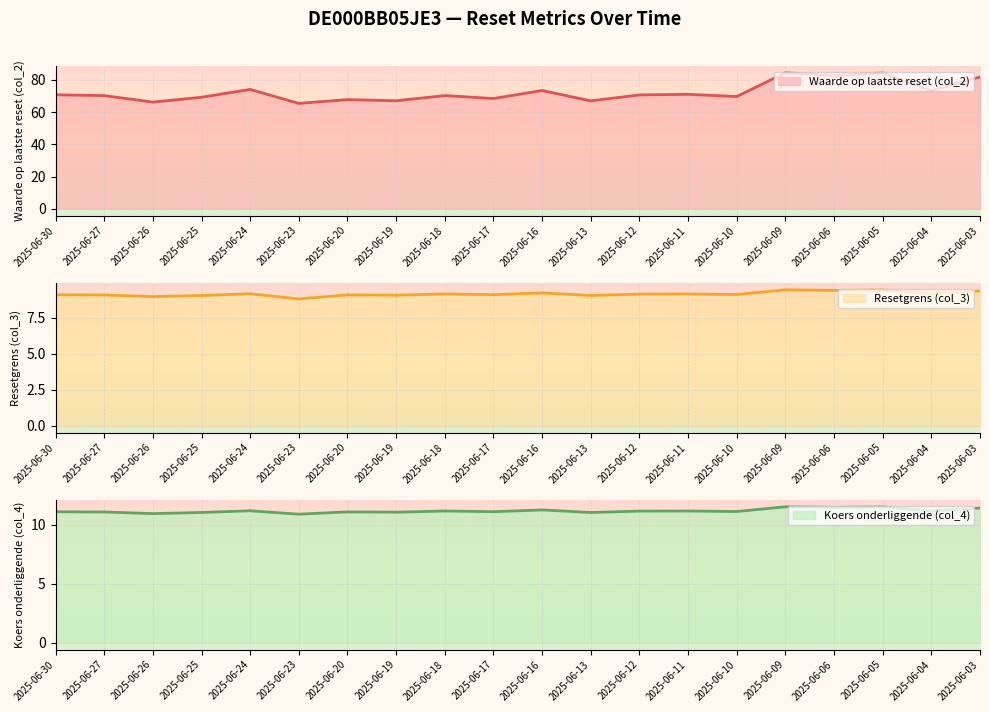

Reading right to left, list all the values displayed in this chart.

Waarde op laatste reset (col_2): 81.8	73.3	84.3	82.8	84.4	69.7	71.0	70.7	67.0	73.4	68.4	70.2	67.0	67.8	65.4	74.1	69.2	66.2	70.2	70.8
Resetgrens (col_3): 9.3	9.1	9.4	9.4	9.4	9.1	9.1	9.1	9.0	9.2	9.1	9.1	9.1	9.1	8.8	9.2	9.0	9.0	9.1	9.1
Koers onderliggende (col_4): 11.4	11.2	11.5	11.4	11.5	11.1	11.1	11.1	11.0	11.2	11.1	11.1	11.0	11.1	10.9	11.2	11.0	10.9	11.1	11.1